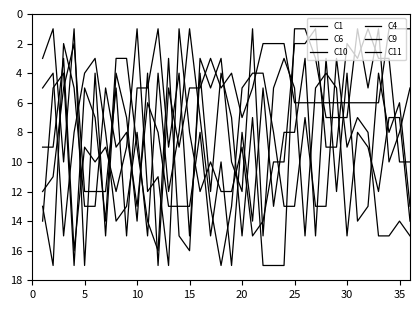

What is the difference between the maximum and minimum values in the C1 series?

15